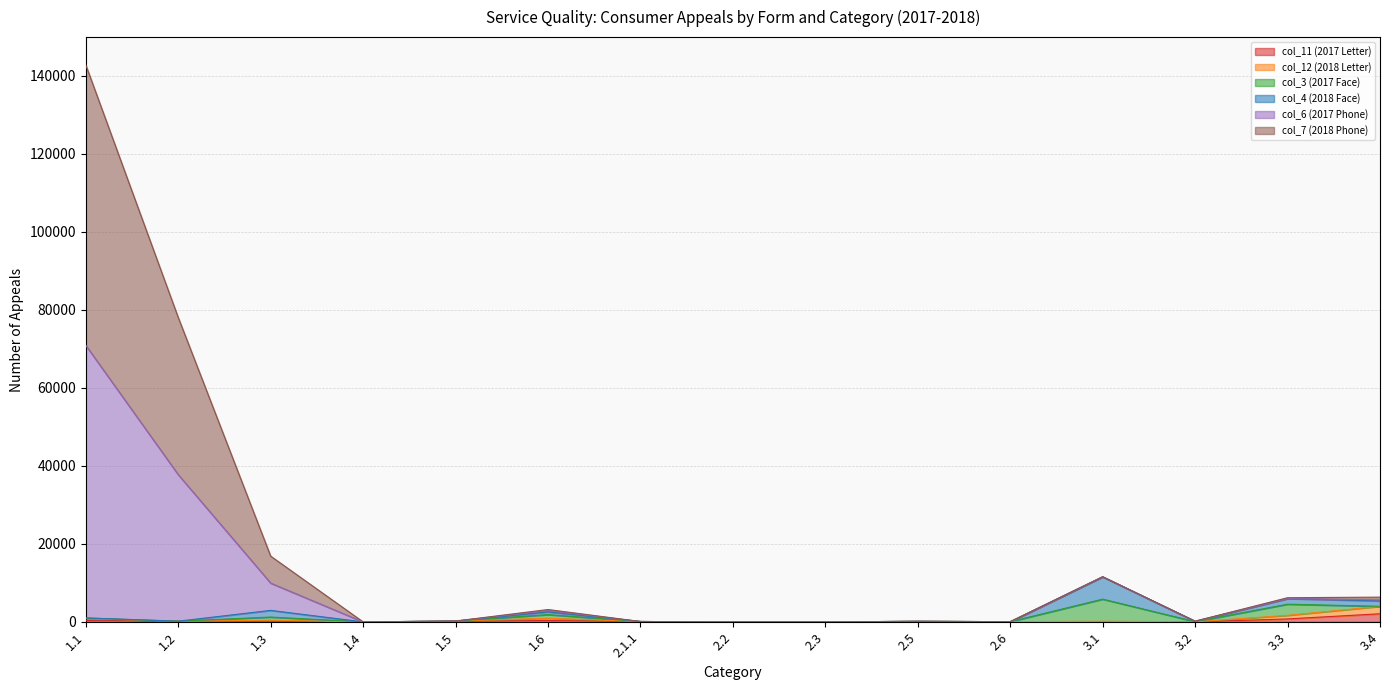

What position from the left is 2.3?

9